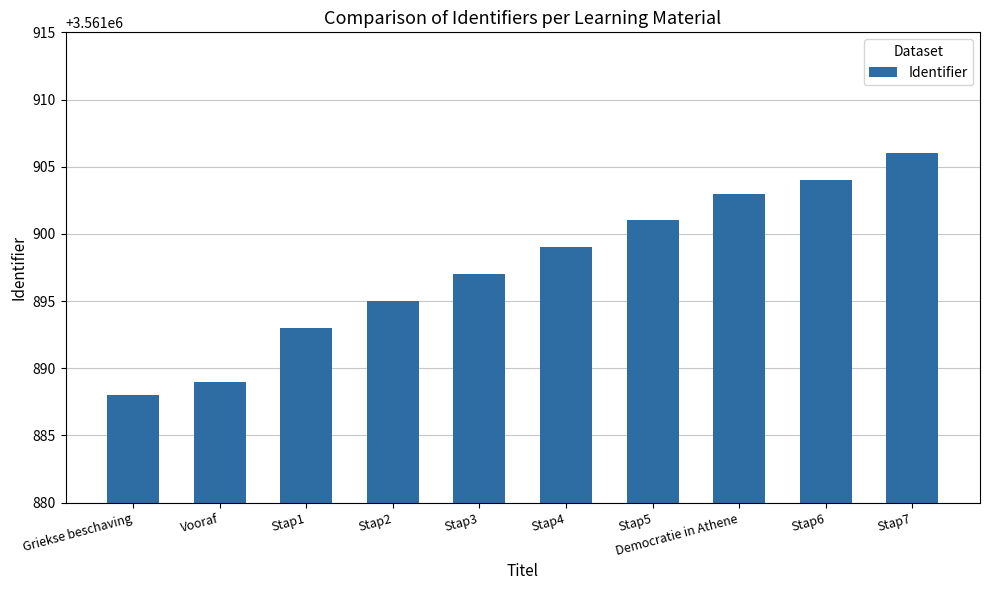

Where is the data nearest to the value 3561897?

Stap3